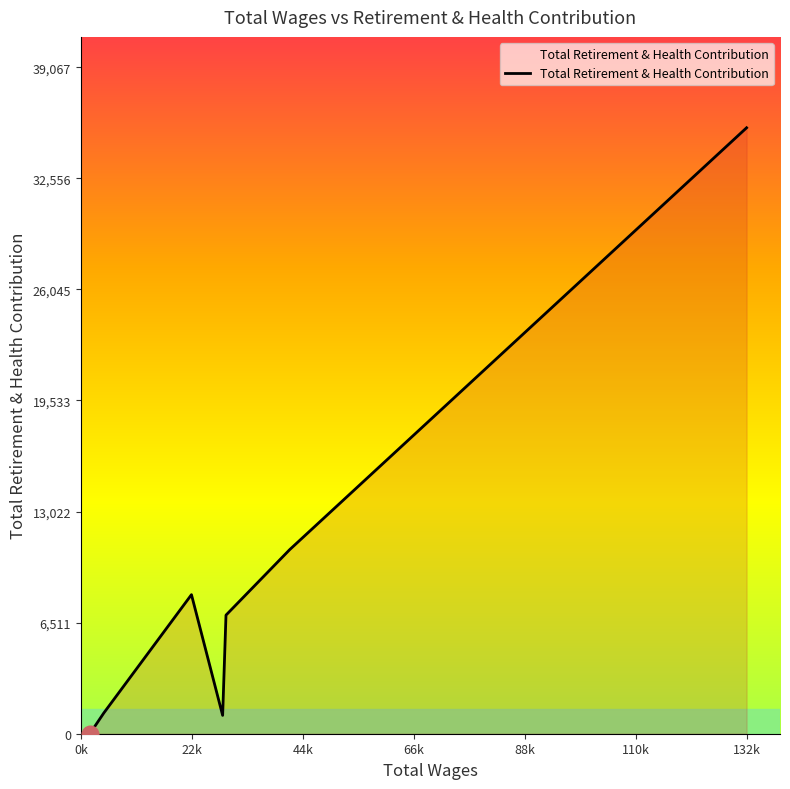

How many positive values are there?

16